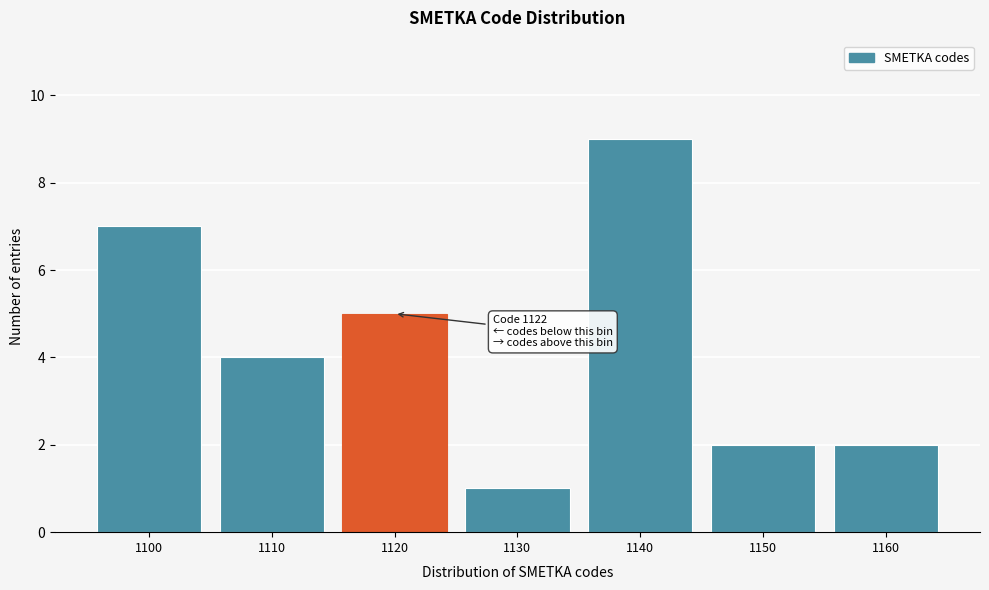

Reading left to right, list all the values displayed in this chart.

7	4	5	1	9	2	2